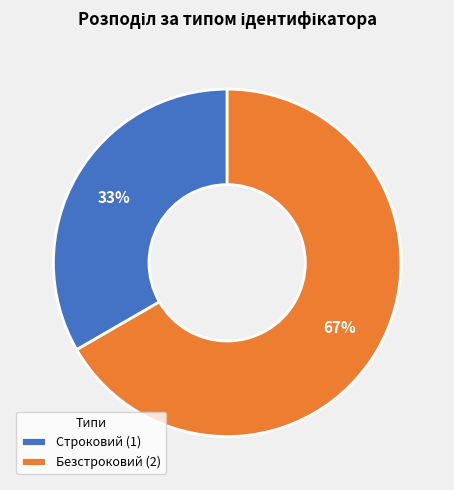

To the nearest percent, what is the average slice percentage?

50%